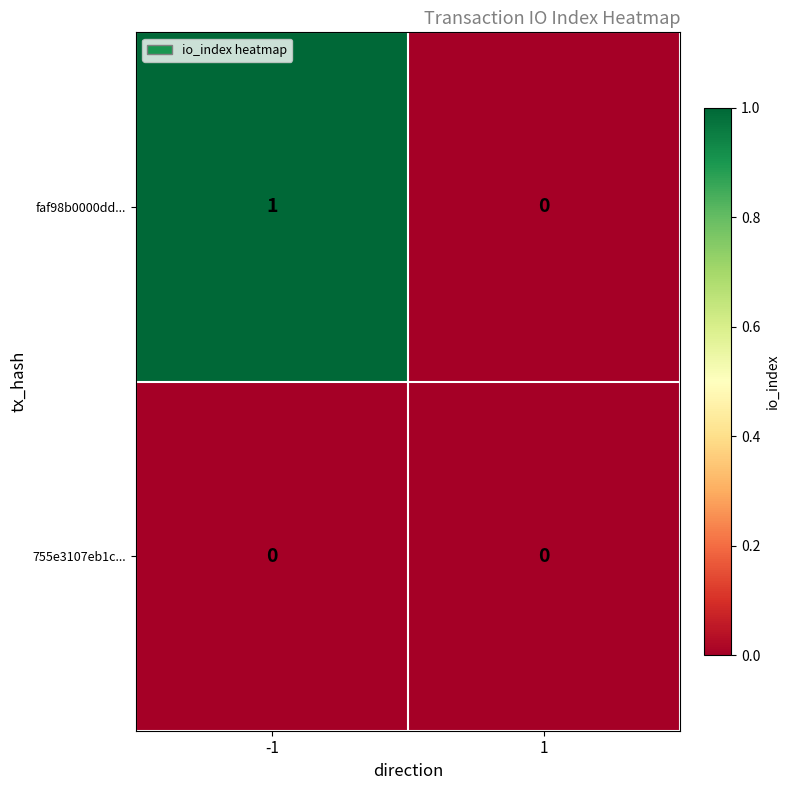

Reading left to right, list all the values displayed in this chart.

faf98b0000dd...: 1	0
755e3107eb1c...: 0	0